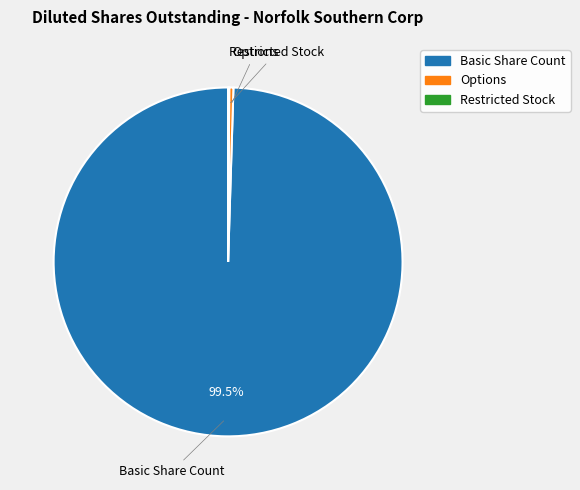

Combined, do Basic Share Count and Options account for over 50%?

Yes